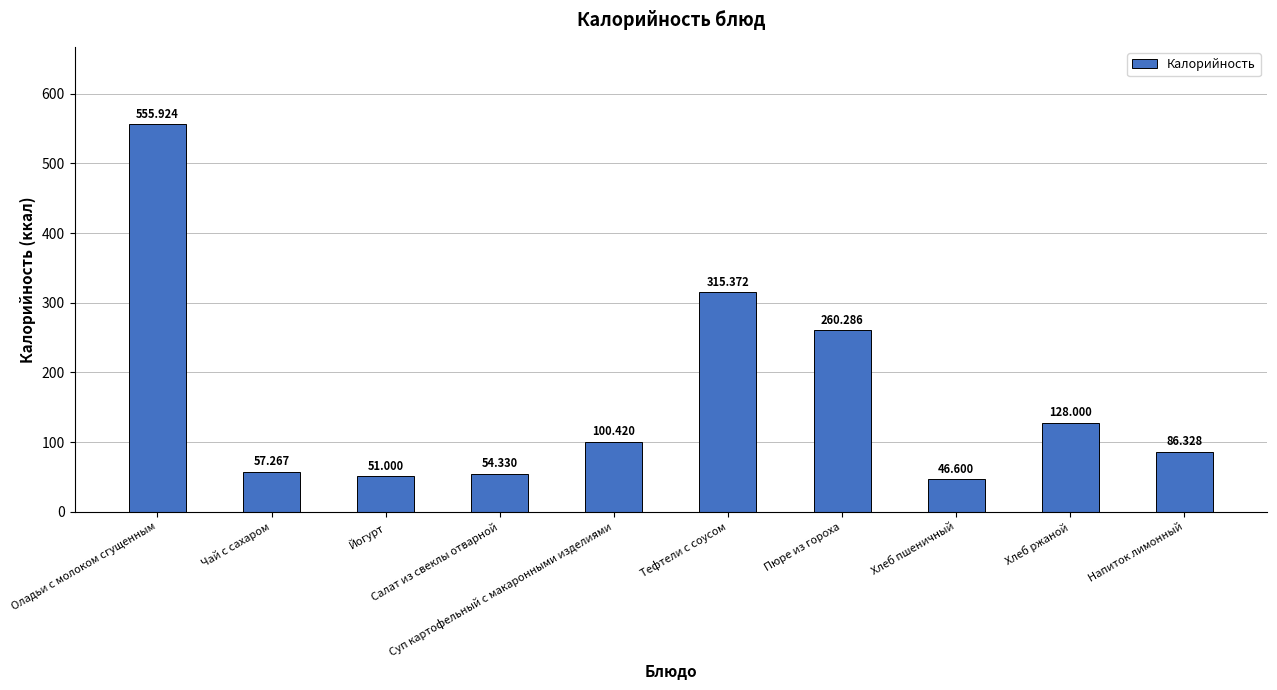

What is the label of the 4th bar from the left?

Салат из свеклы отварной